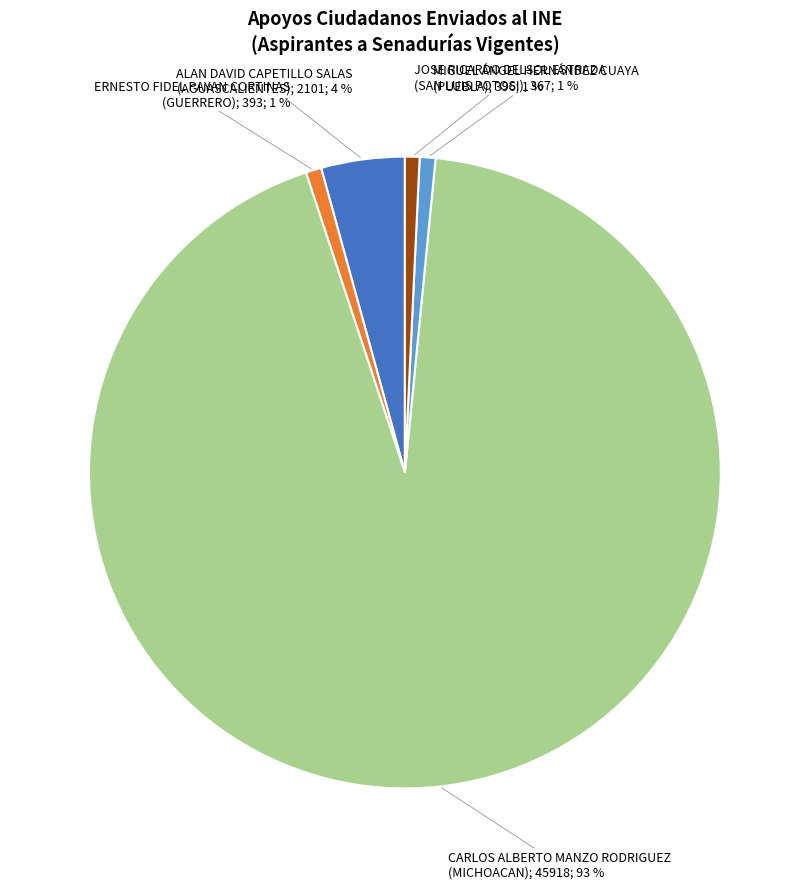

Is there any slice that represents more than half of the pie?

Yes